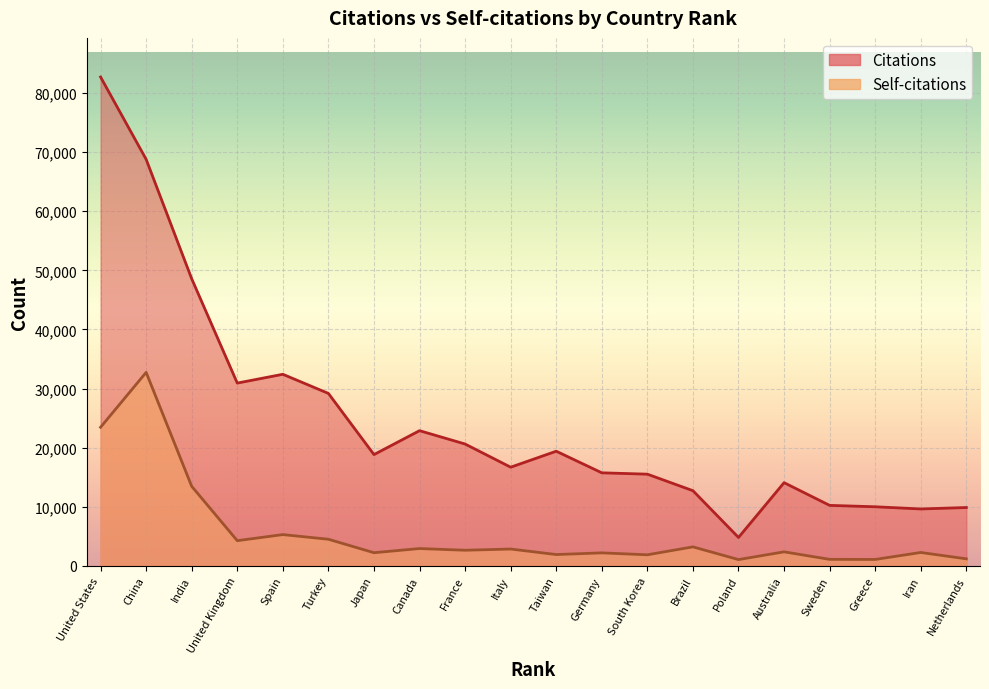

What are all the series names shown in the legend?

Citations, Self-citations